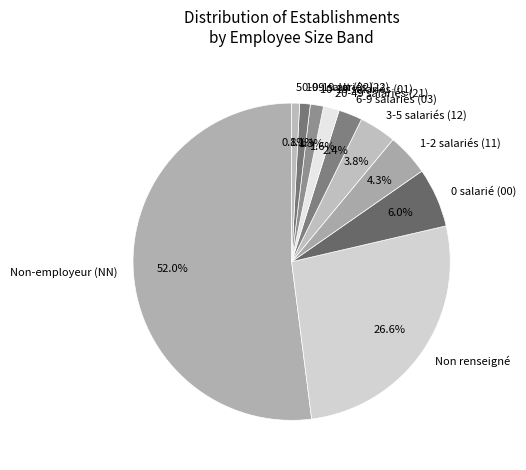

Which category accounts for the majority?

Non-employeur (NN)